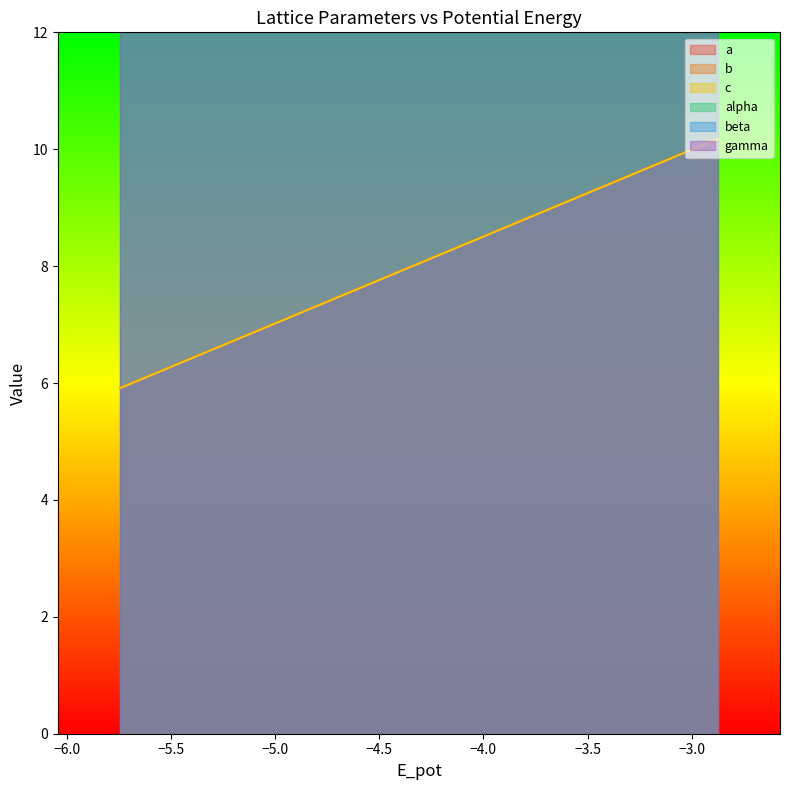

What position from the right is −5.5?

1